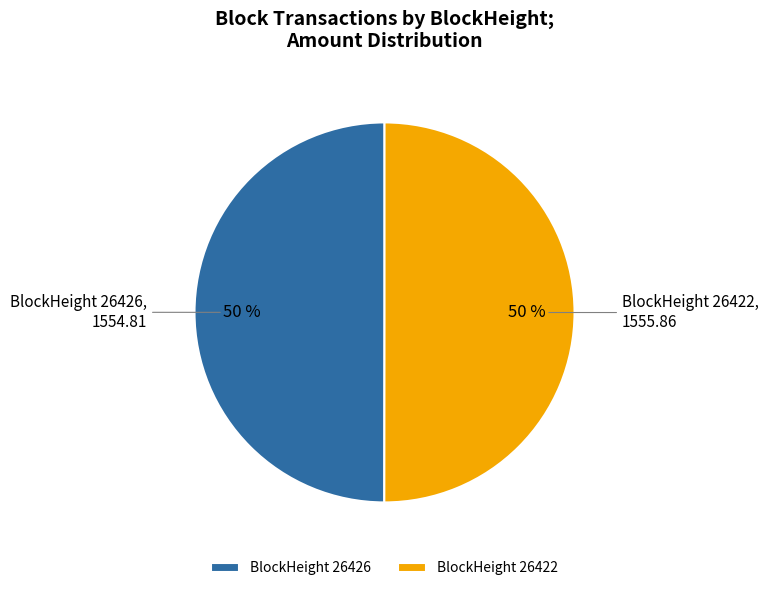

Count the number of slices in the pie.

2